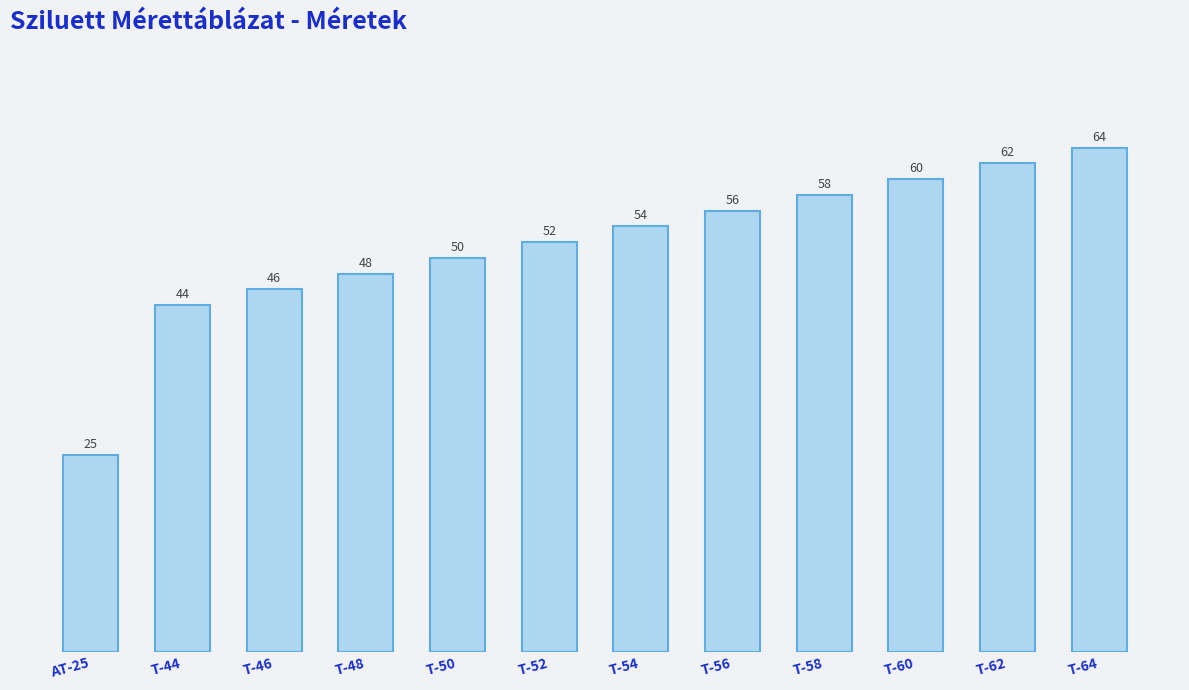

What is the difference between the maximum and minimum values?

39